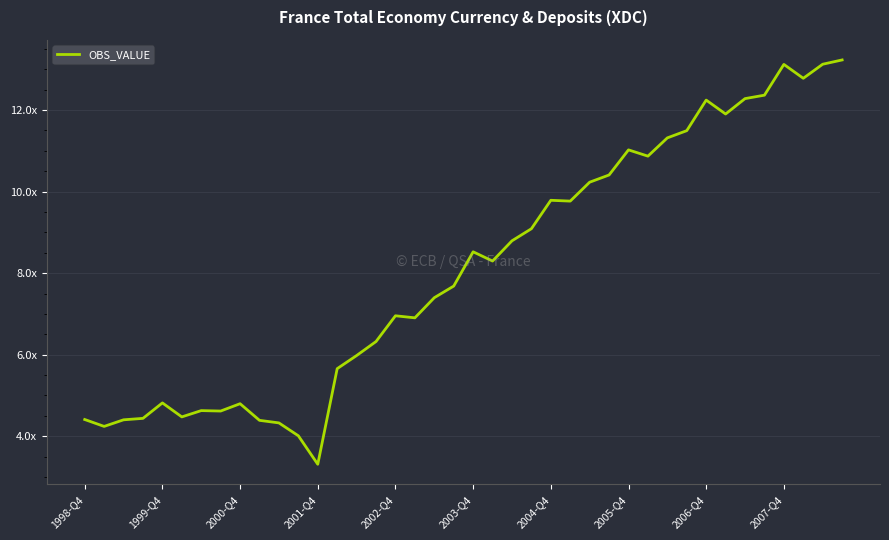

What is the smallest value displayed?

3.3